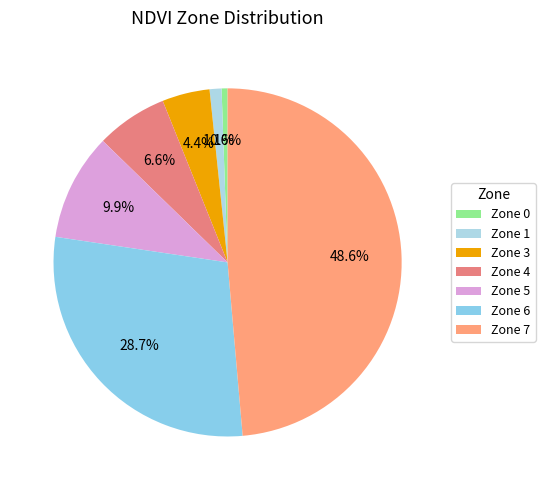

To the nearest percent, what percentage of the pie is Zone 1?

1%